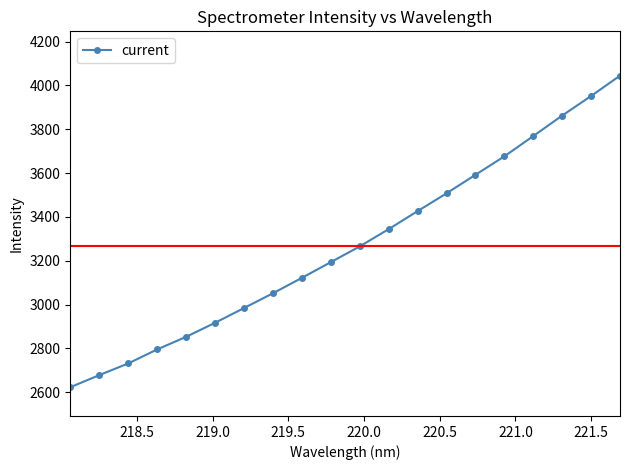

What is the sum of all values?

65386.7